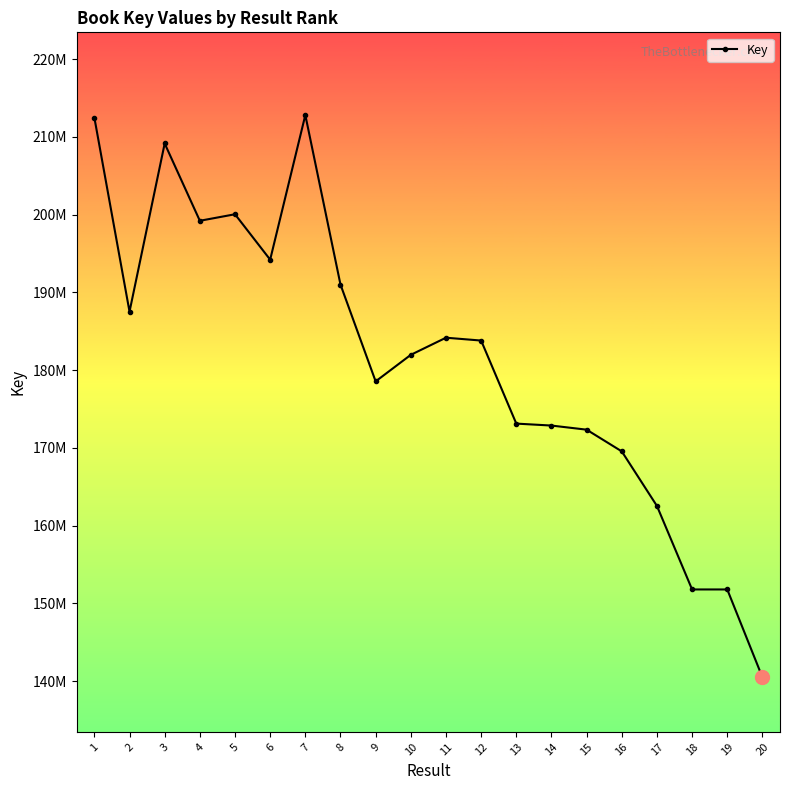

The chart shows a value of 151786999 at 18. True or false?

True